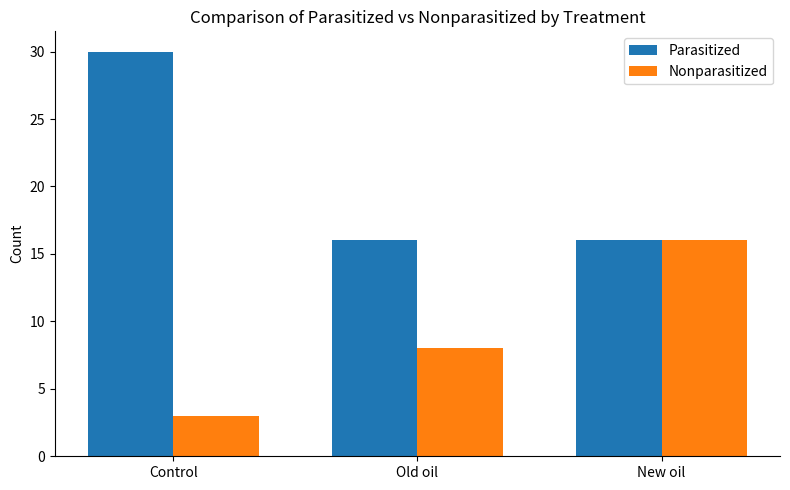

Which label corresponds to the largest value in the chart?

Control